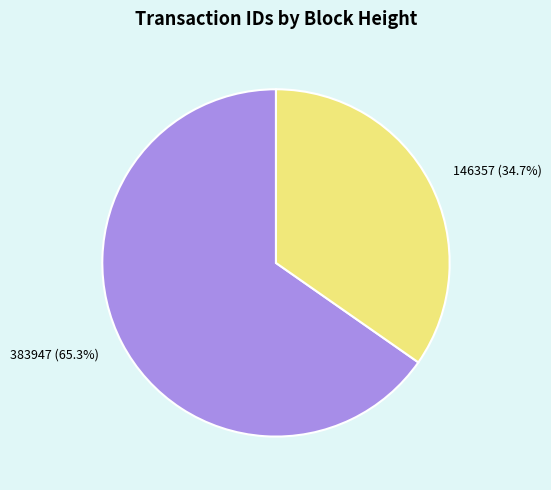

To the nearest percent, what percentage of the pie is 383947?

65%